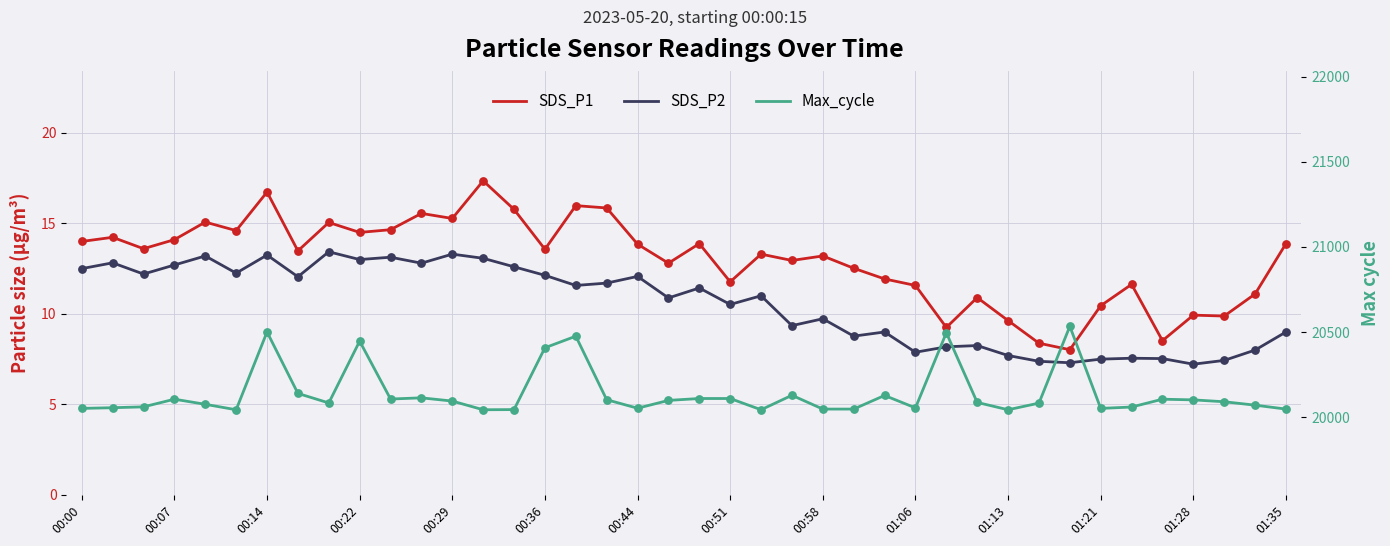

At how many categories does at least one series exceed 19432?

40